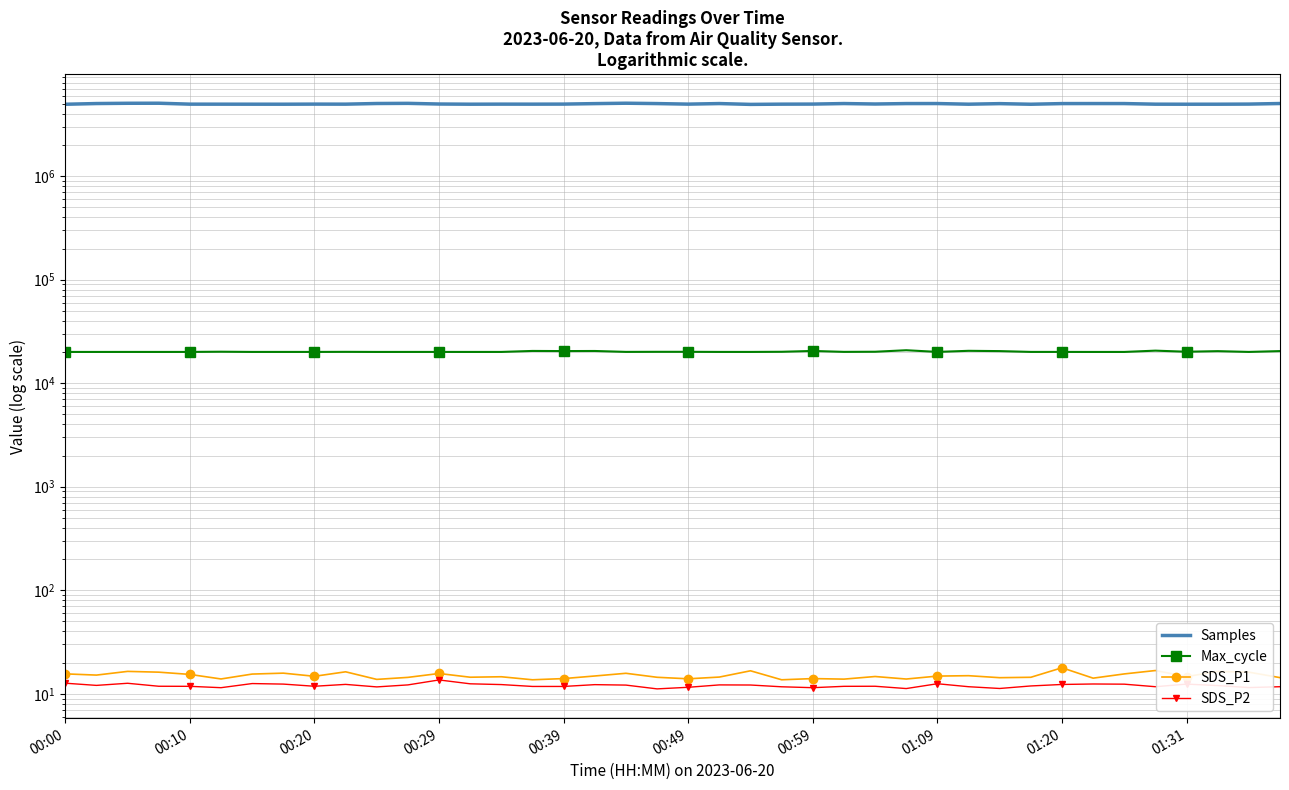

At which category is the sum across all series the highest?

18